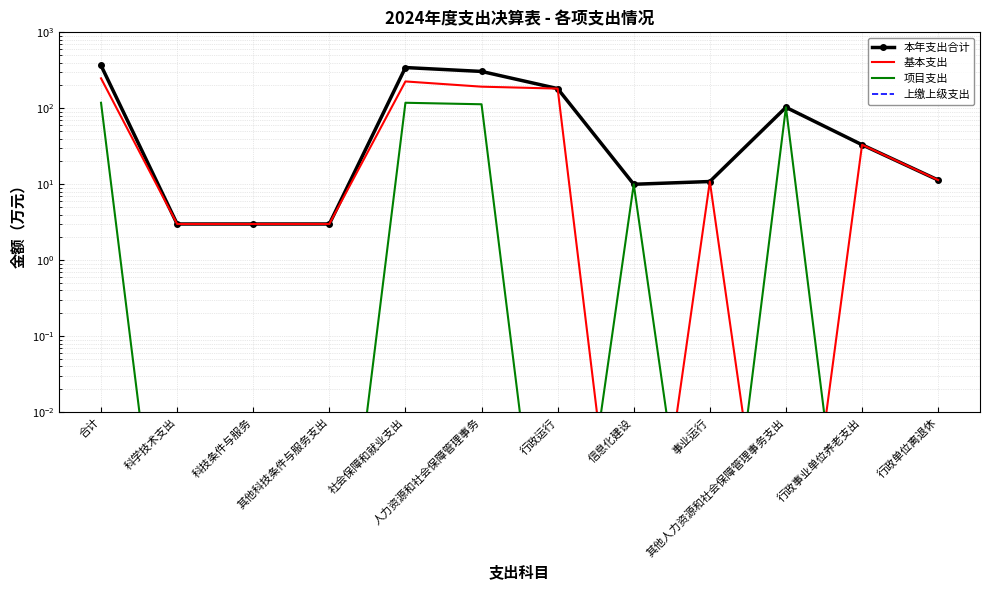

True or false: 项目支出 and 本年支出合计 intersect in this chart.

False